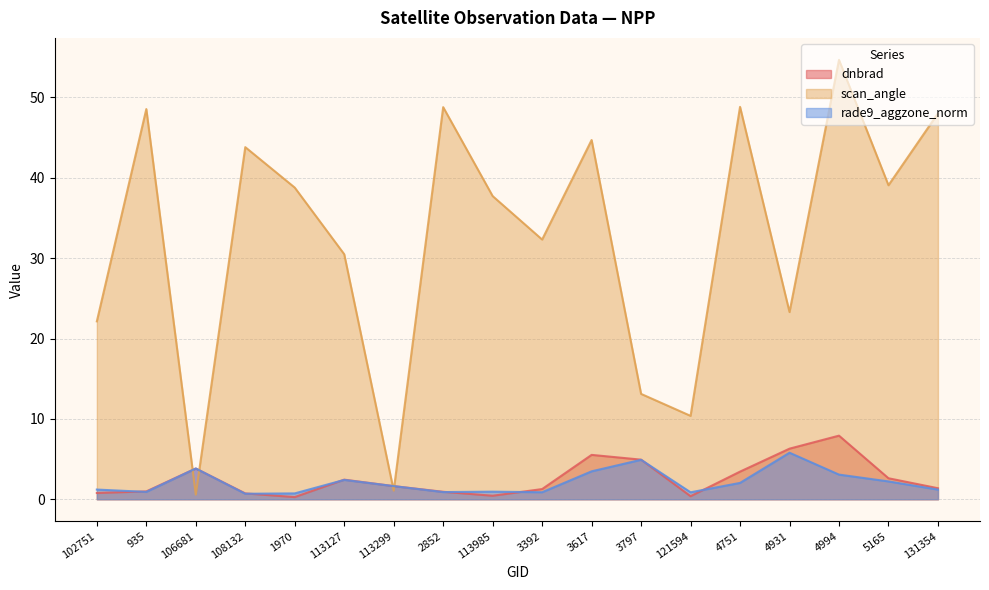

Reading left to right, what are all the values shown in this chart?

dnbrad: 0.8	1.0	3.8	0.7	0.3	2.4	1.6	0.9	0.4	1.3	5.5	4.9	0.4	3.4	6.3	7.9	2.6	1.4
scan_angle: 22.1	48.6	0.6	43.8	38.8	30.5	1.1	48.8	37.7	32.3	44.7	13.1	10.4	48.8	23.3	54.7	39.1	48.0
rade9_aggzone_norm: 1.2	0.9	3.8	0.7	0.7	2.4	1.6	0.9	0.9	0.9	3.5	4.9	0.9	2.0	5.8	3.1	2.2	1.2